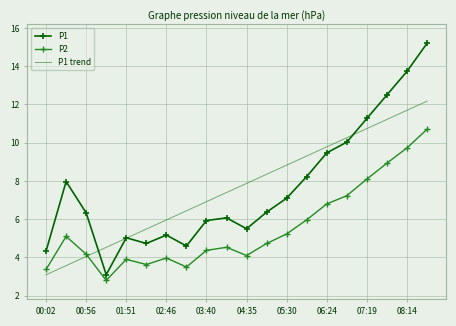

Rank the series by their maximum value, from lowest to highest.

P2, P1 trend, P1